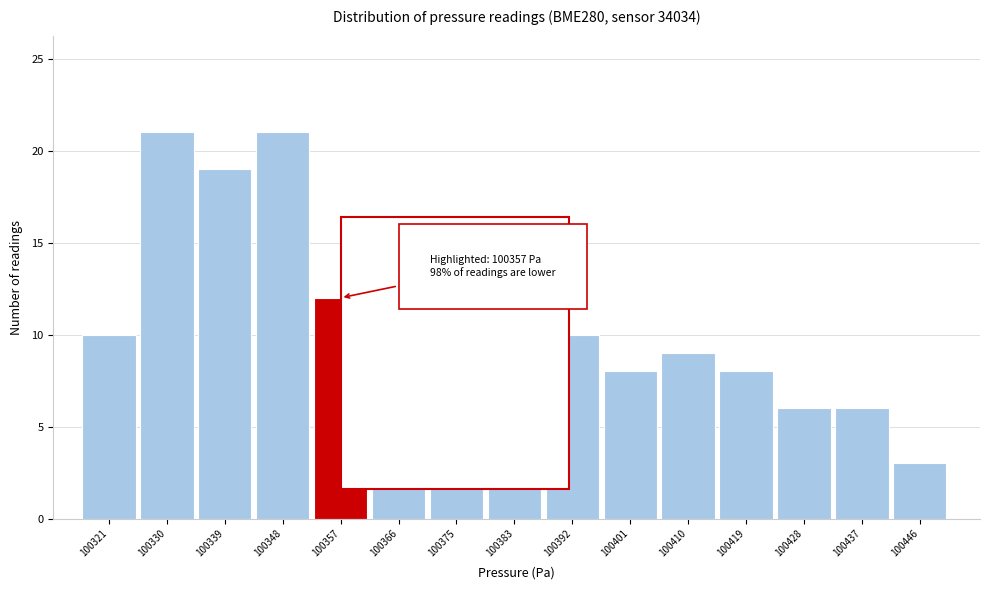

Reading left to right, what are all the values shown in this chart?

10	21	19	21	12	8	10	9	10	8	9	8	6	6	3